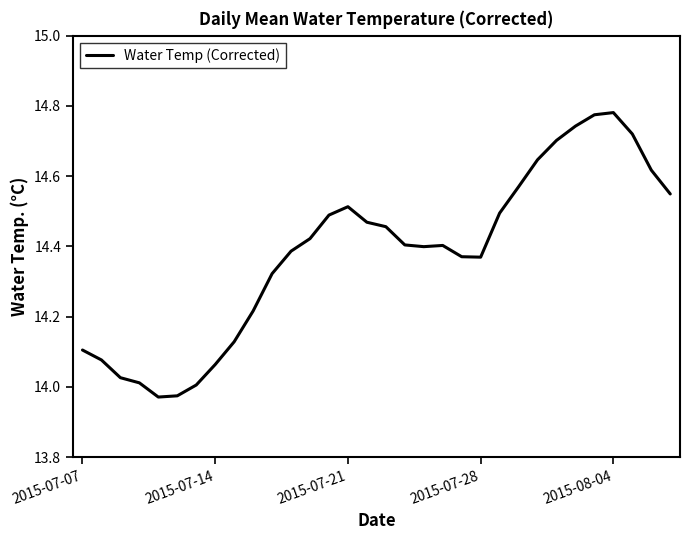

What is the difference between the maximum and minimum values?

0.8